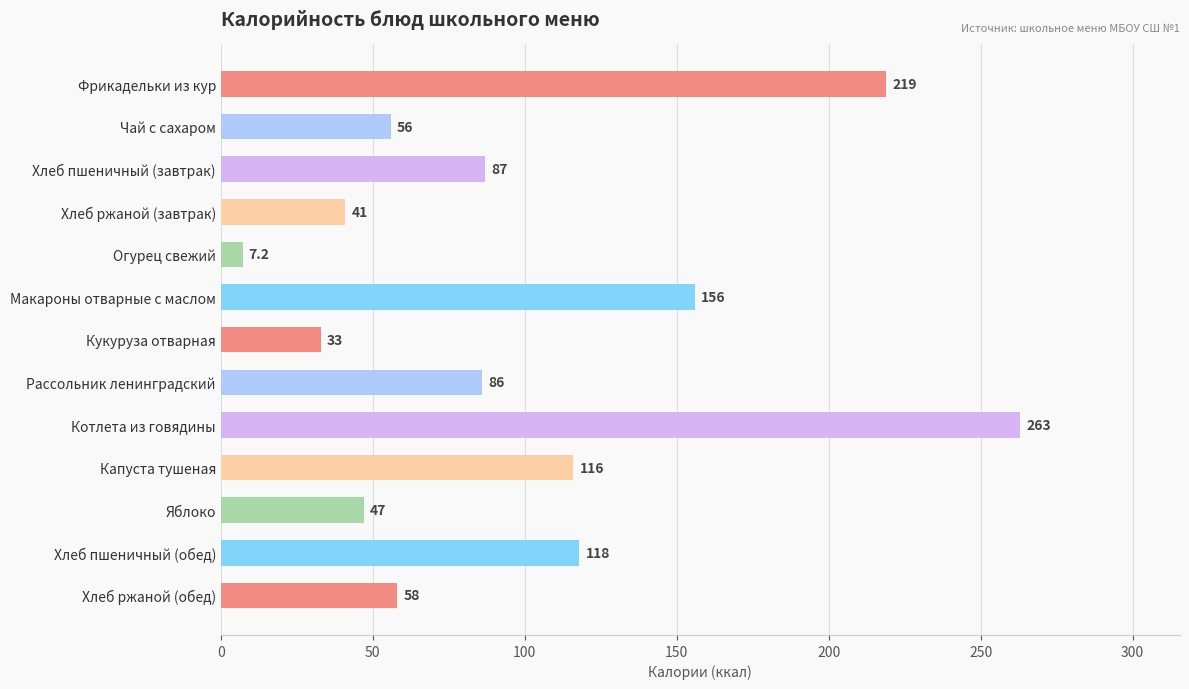

Which category has the highest value across all series?

Котлета из говядины